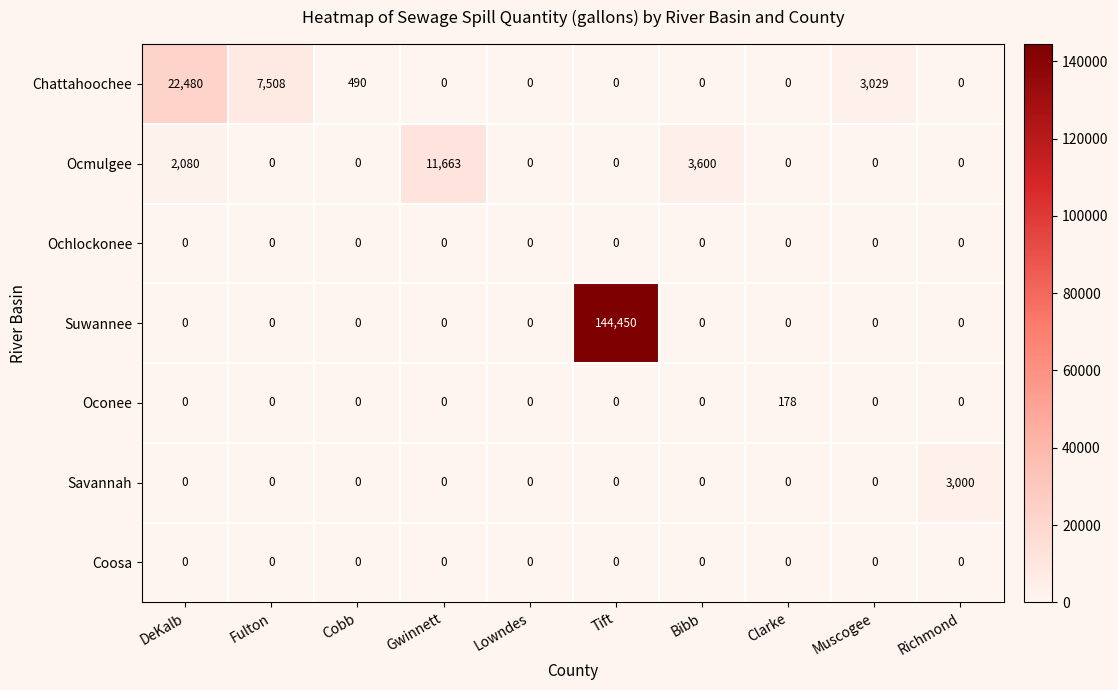

Which series has the widest spread of values?

Suwannee